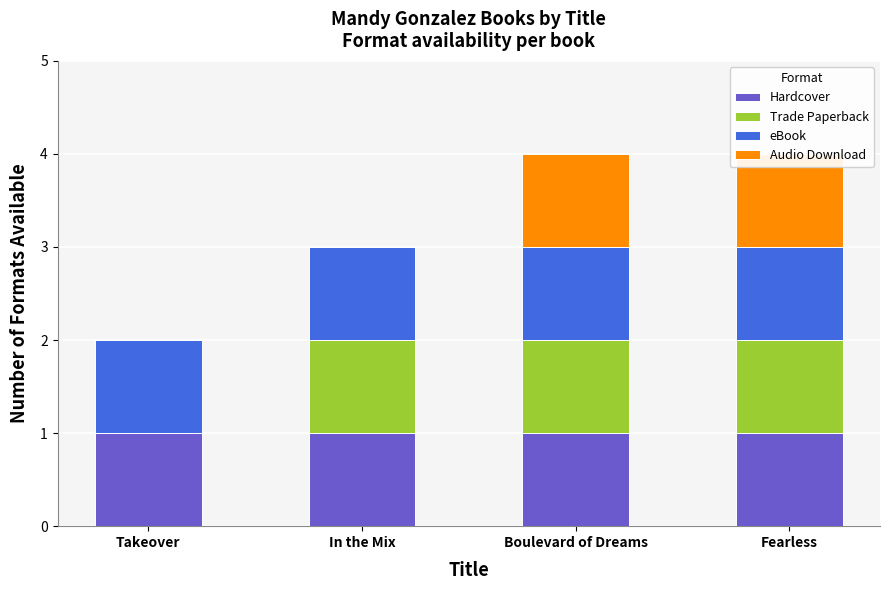

List the series in order of their peak value, lowest first.

Hardcover, Trade Paperback, eBook, Audio Download